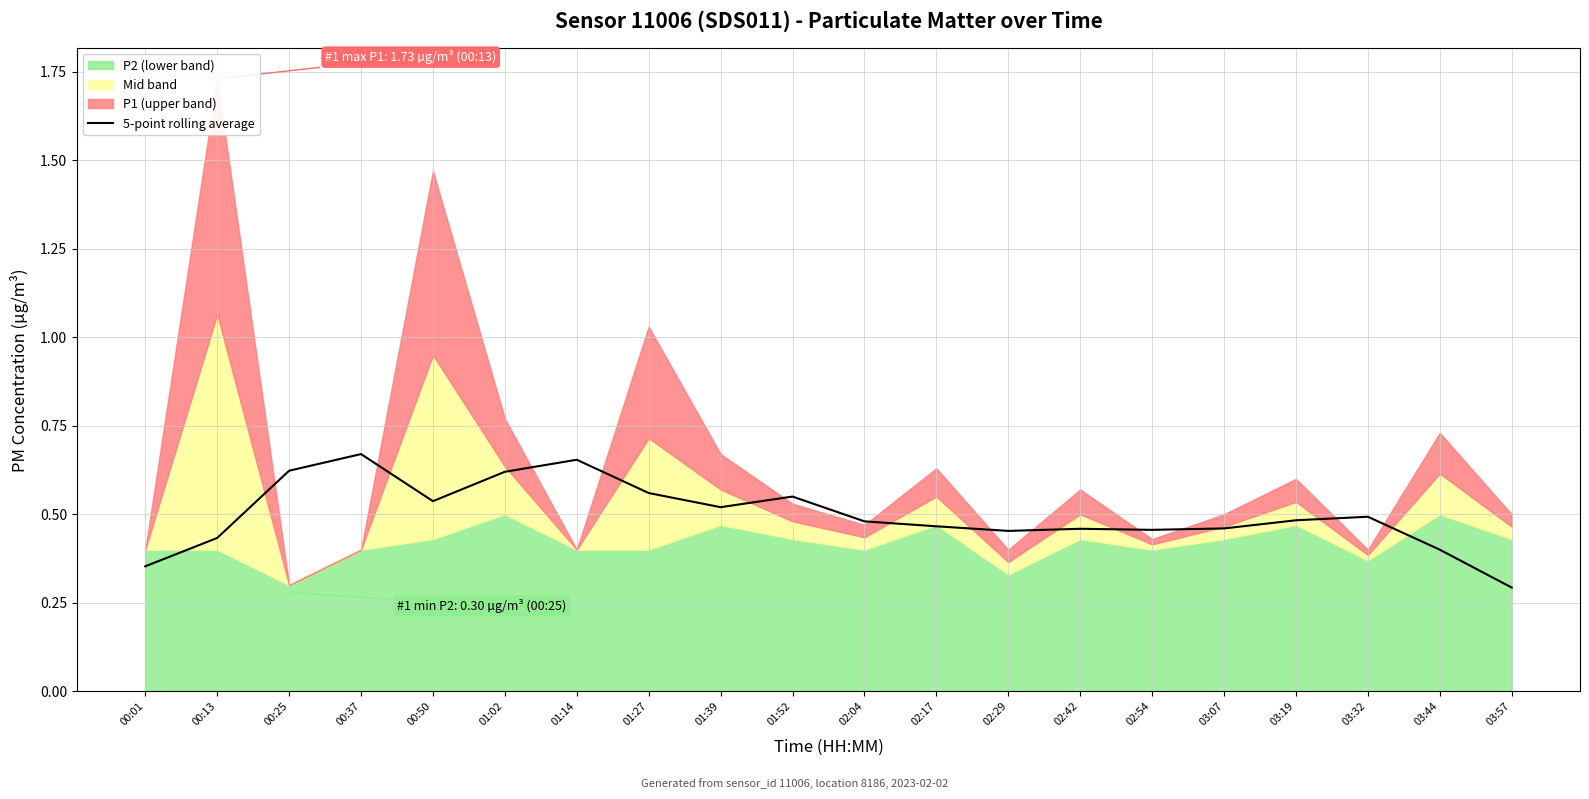

What is the smallest value displayed?

0.3